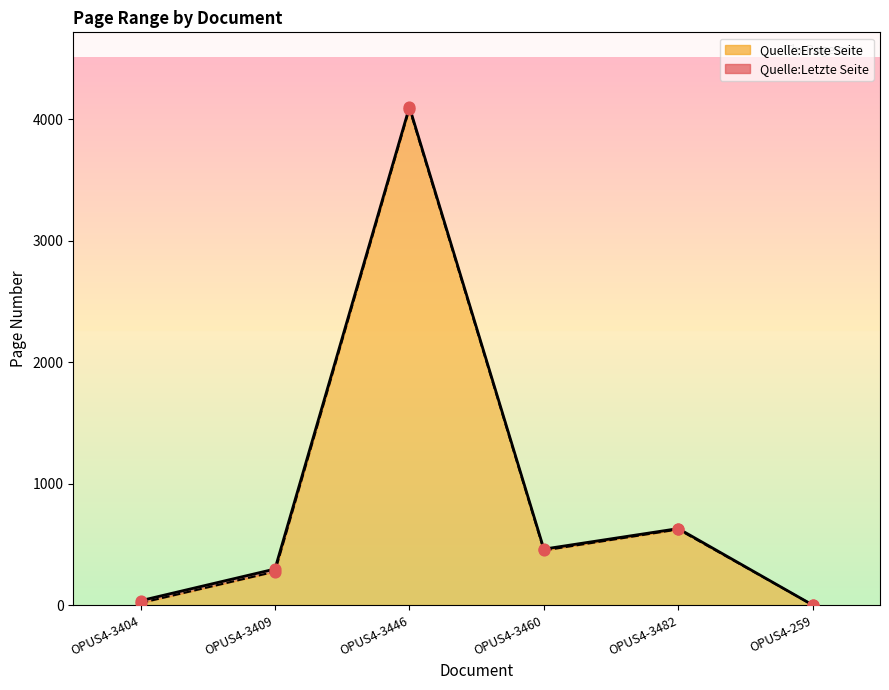

At how many categories does at least one series exceed 1874?

1